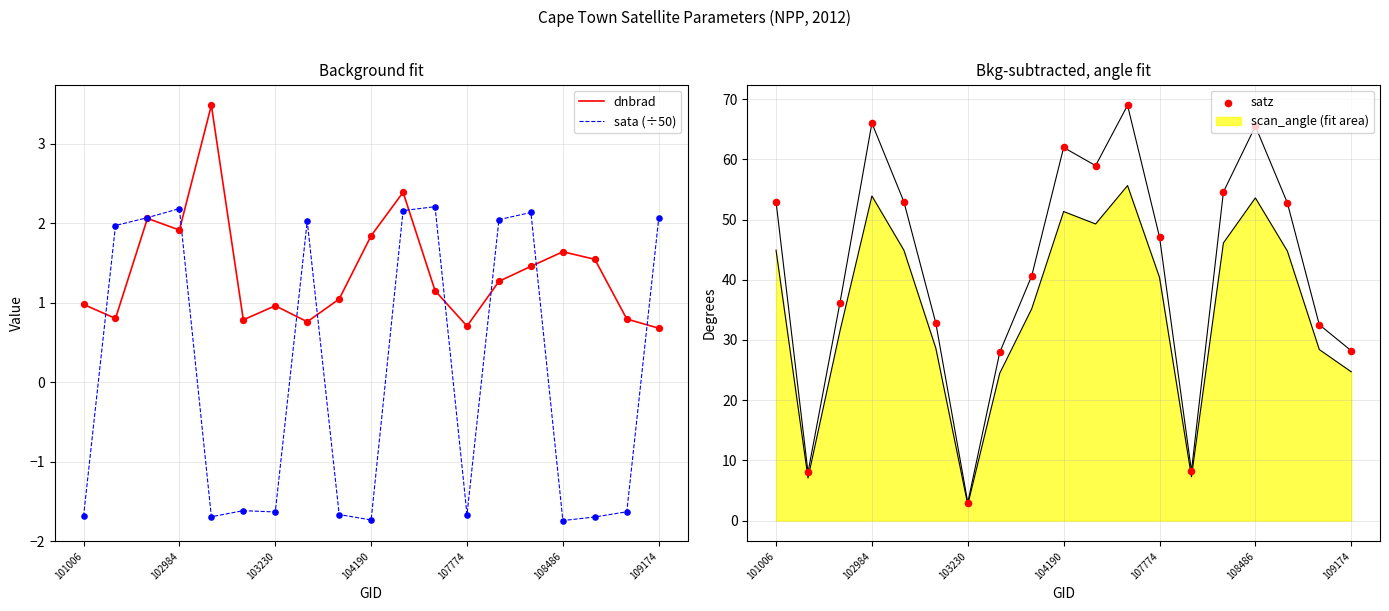

At how many categories does at least one series exceed 58?

5